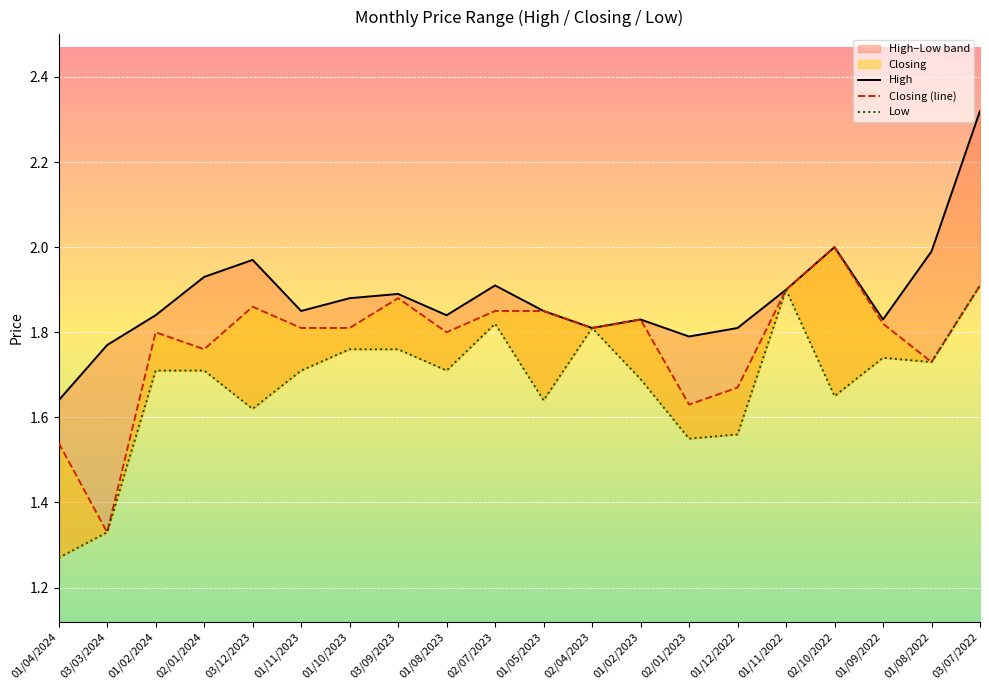

What is the label of the 3rd point from the right?

01/09/2022